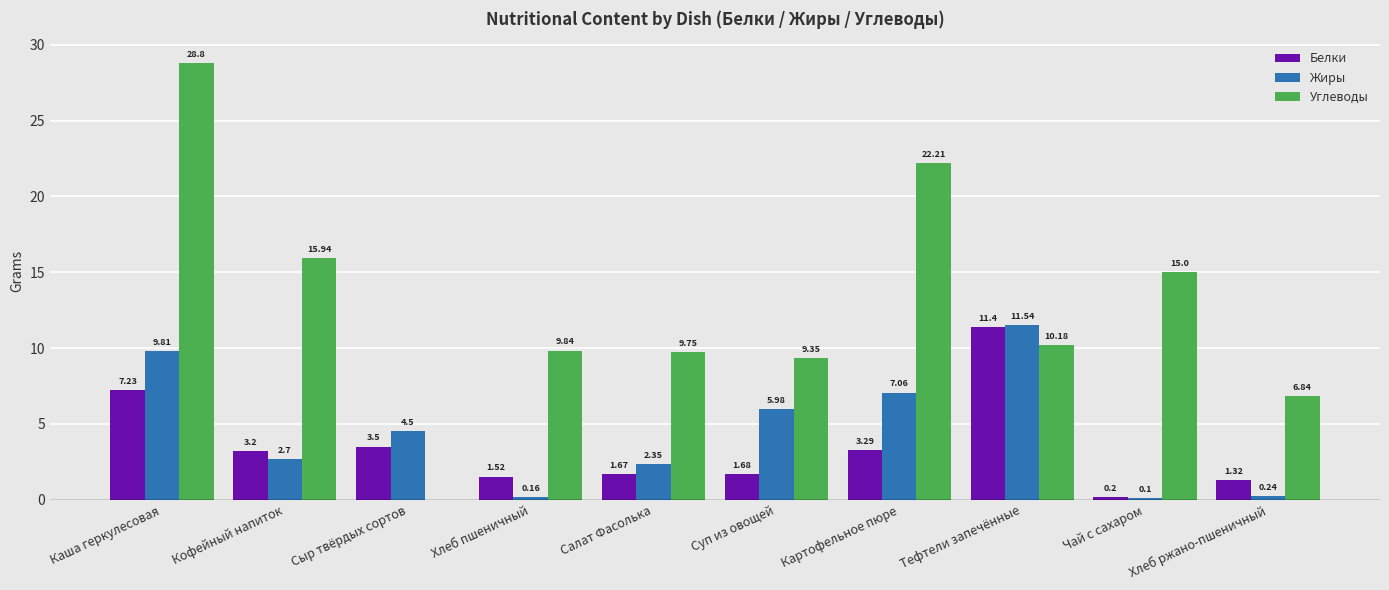

Count the number of data series in this chart.

3